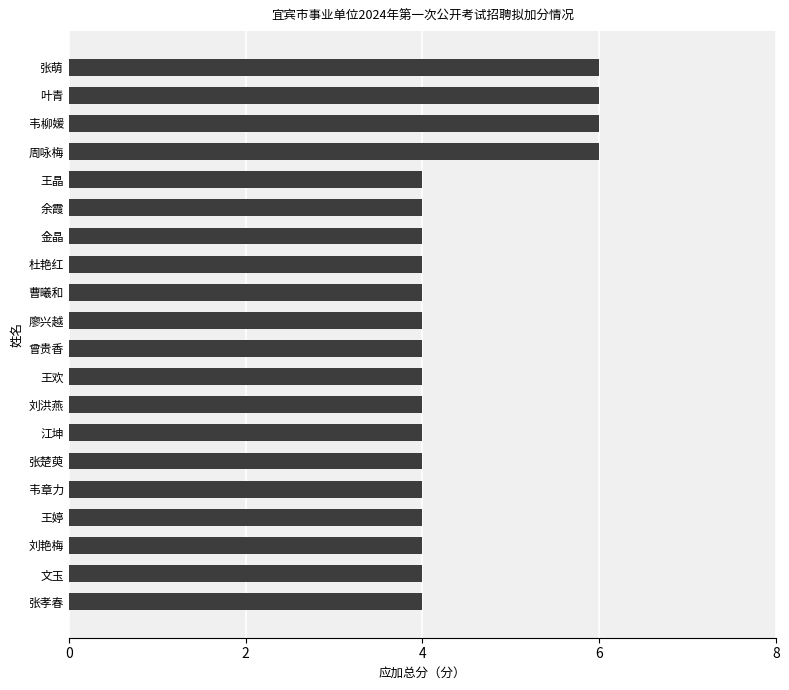

The chart shows a value of 1 at 金晶. True or false?

False